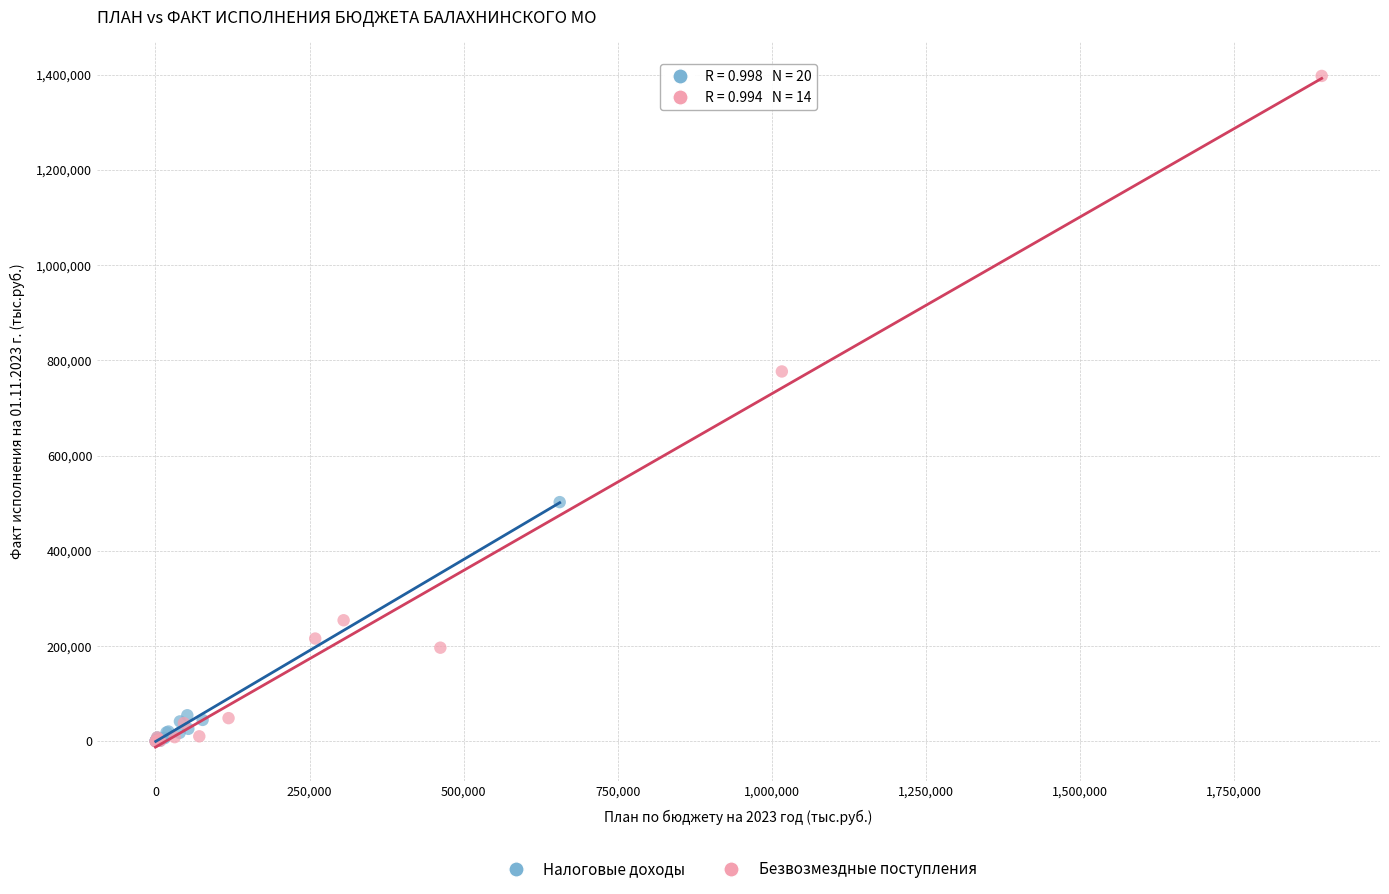

Which series has the widest spread of Y values?

Безвозмездные поступления